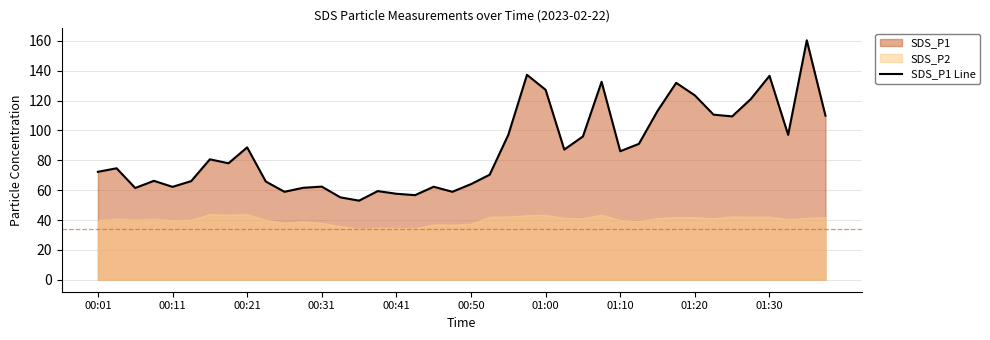

The value of SDS_P1 Line at 00:11 is 41.7. True or false?

False